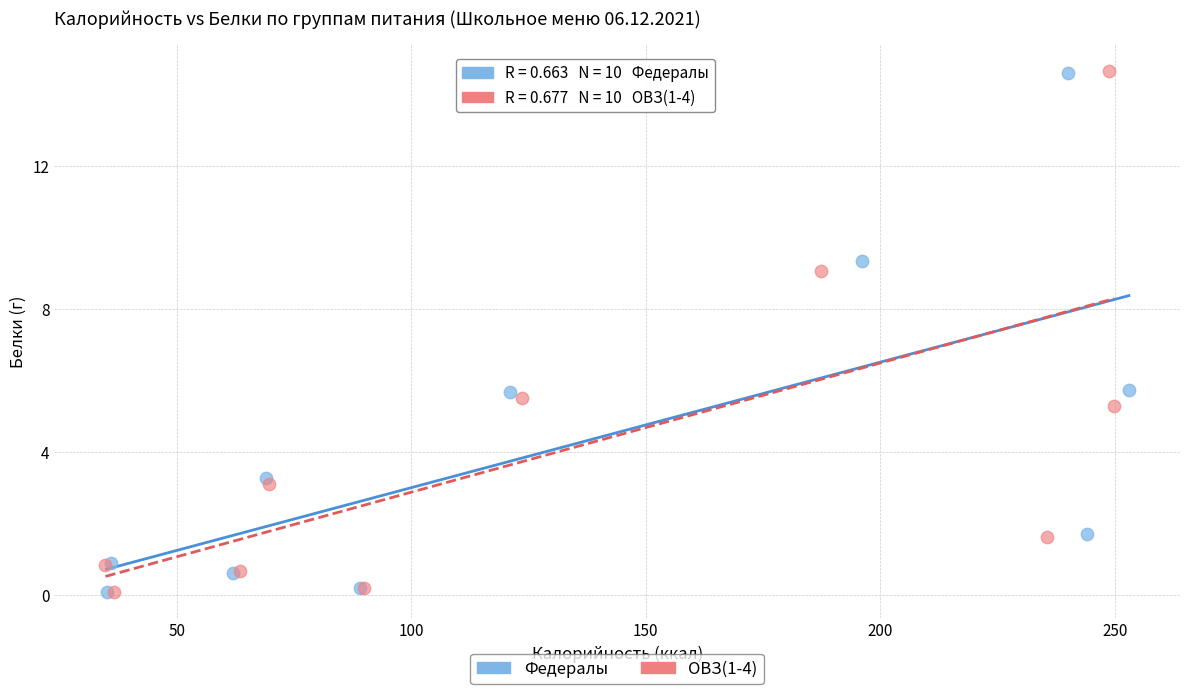

Which series has the widest spread of Y values?

ОВЗ(1-4)